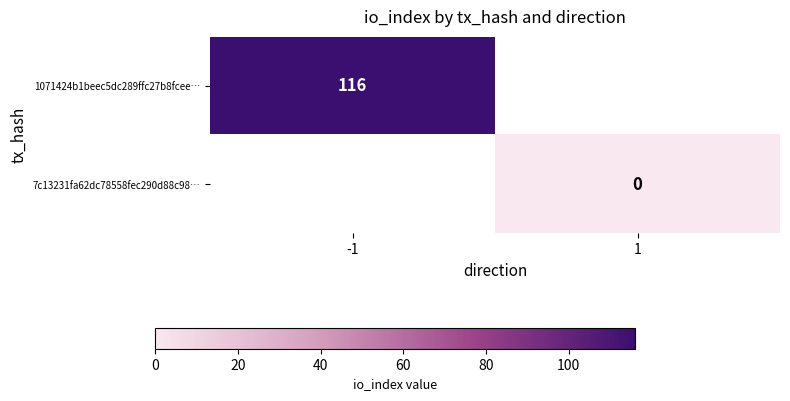

Is the value of 1071424b1beec5dc289ffc27b8fcee… at -1 greater than the value of 7c13231fa62dc78558fec290d88c98… at 1?

Yes